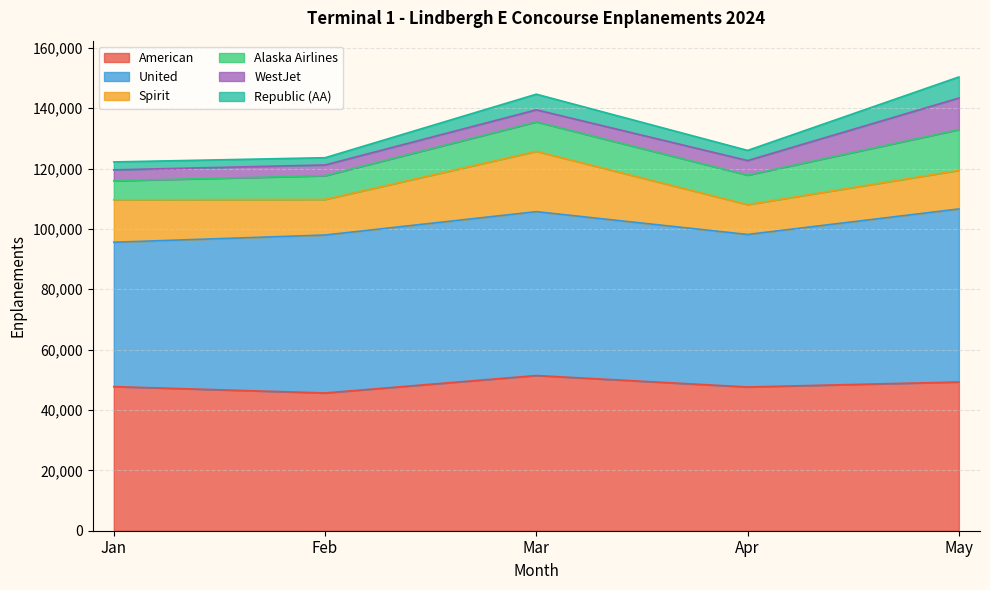

The American series shows 80535 at Jan. True or false?

False